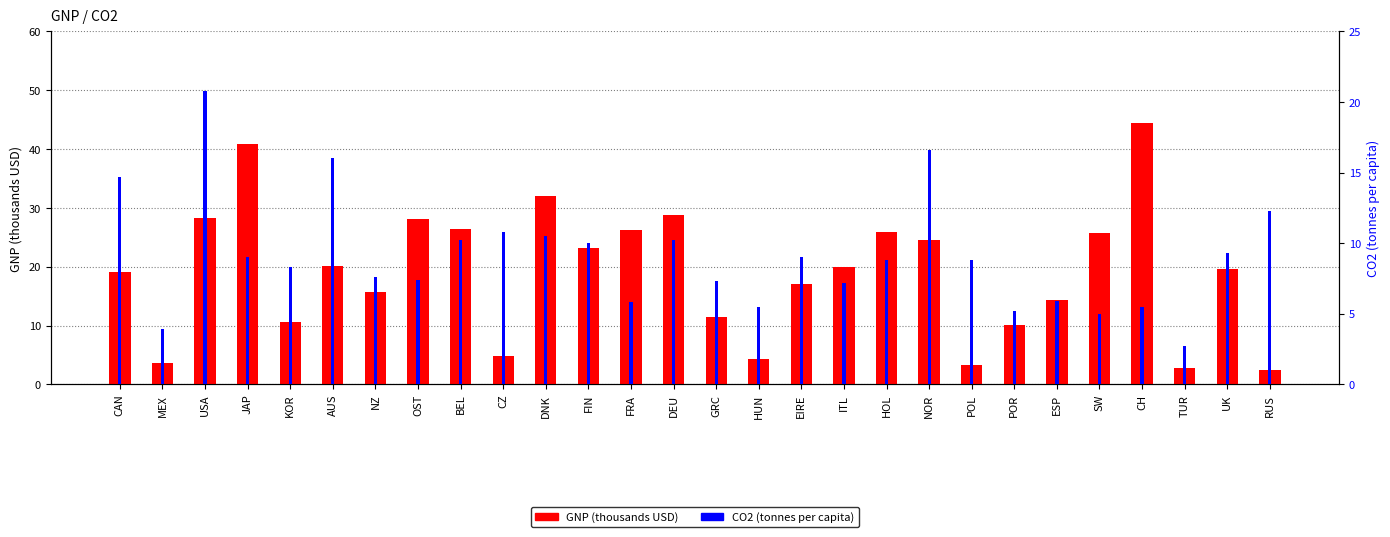

List the labels in order of CO2 value, largest first.

USA, NOR, AUS, CAN, RUS, CZ, DNK, BEL, DEU, FIN, UK, JAP, EIRE, HOL, POL, KOR, NZ, OST, GRC, ITL, ESP, FRA, HUN, CH, POR, SW, MEX, TUR